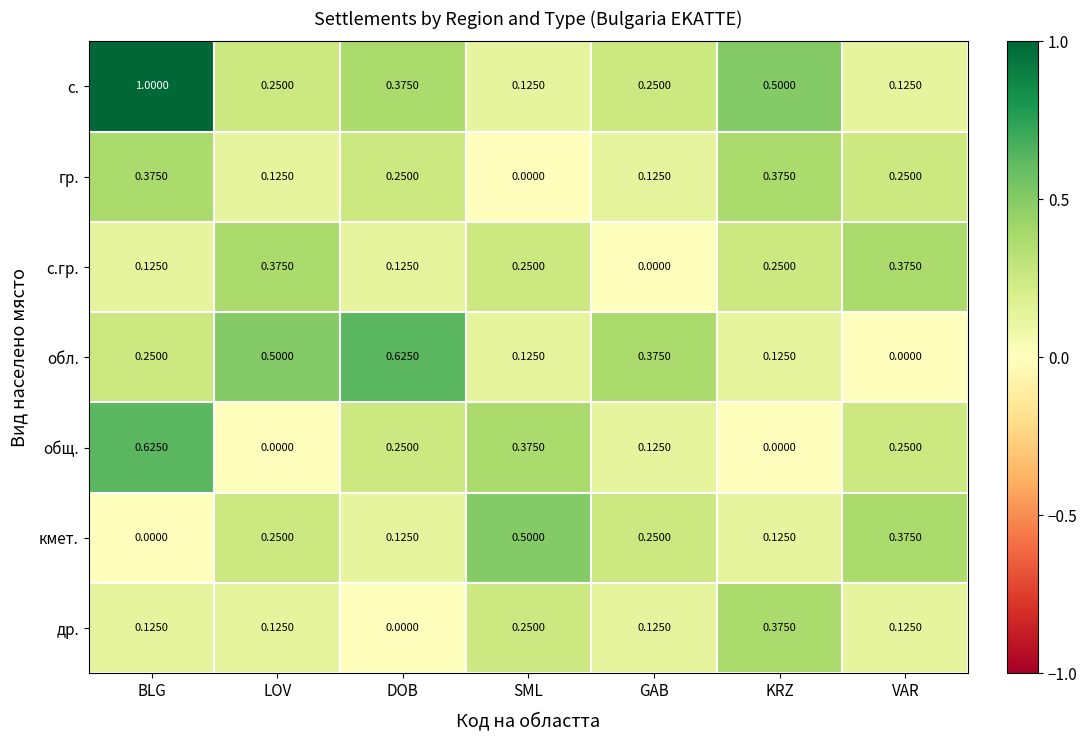

Which series has the widest spread of values?

с.